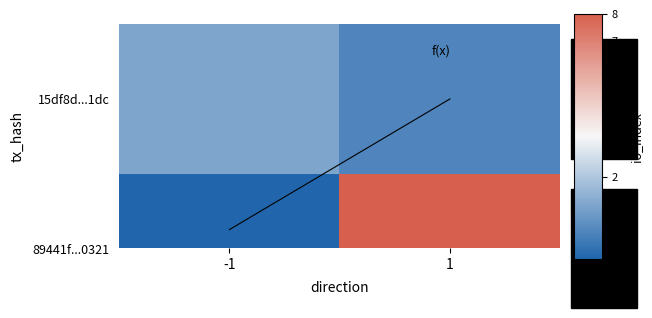

How many values in the 15df8d...1dc series are below 1?

1